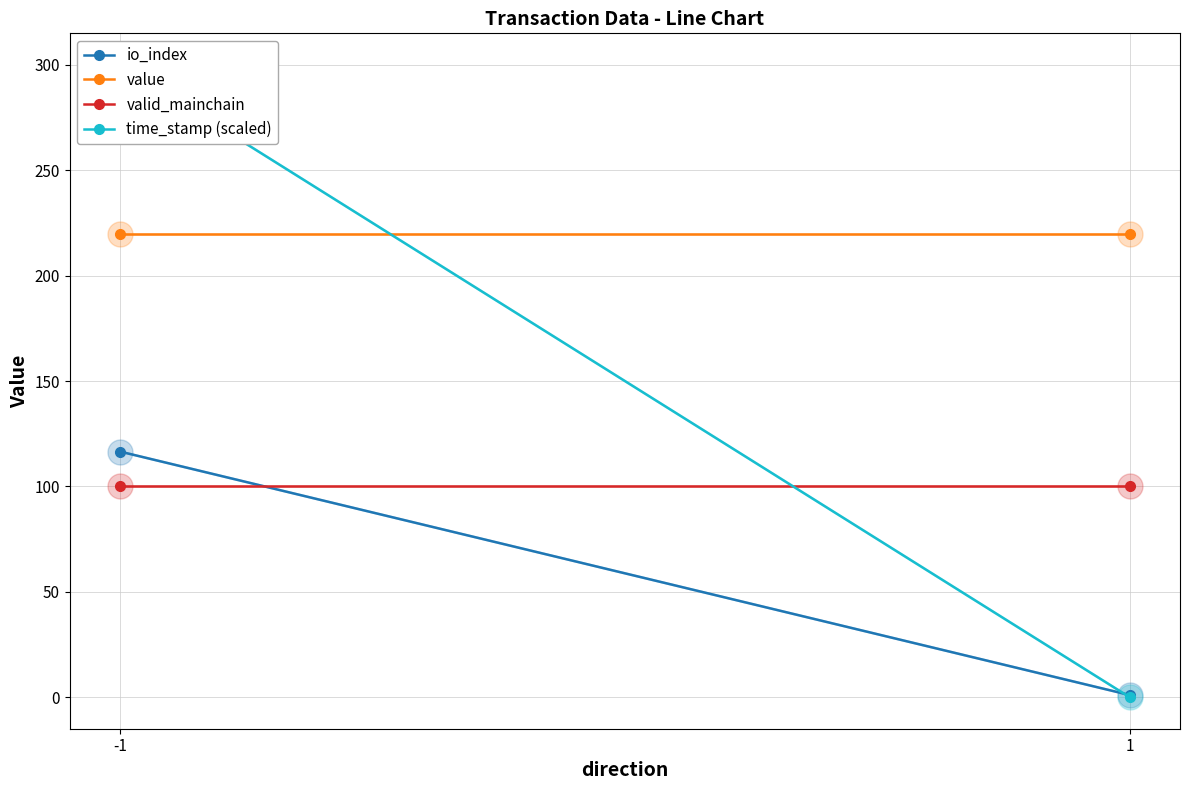

List the series in order of their overall mean, lowest first.

io_index, valid_mainchain, time_stamp (scaled), value